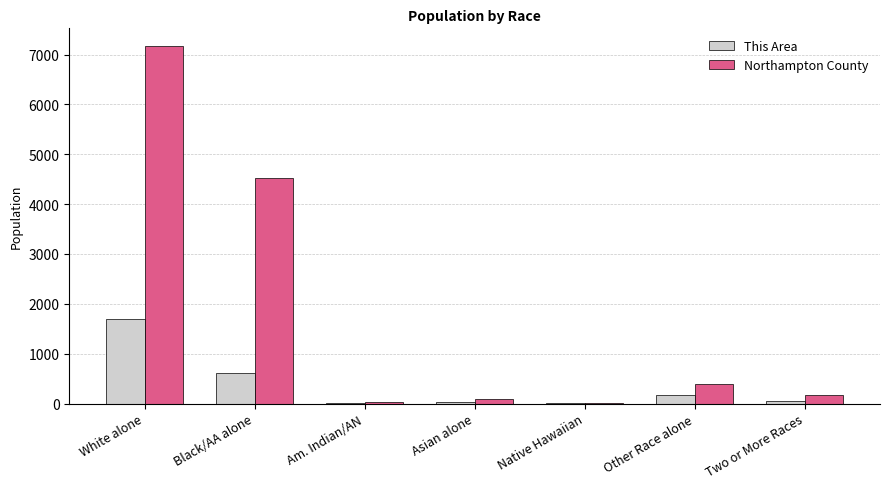

Which series changed the most between White alone and Am. Indian/AN?

Northampton County